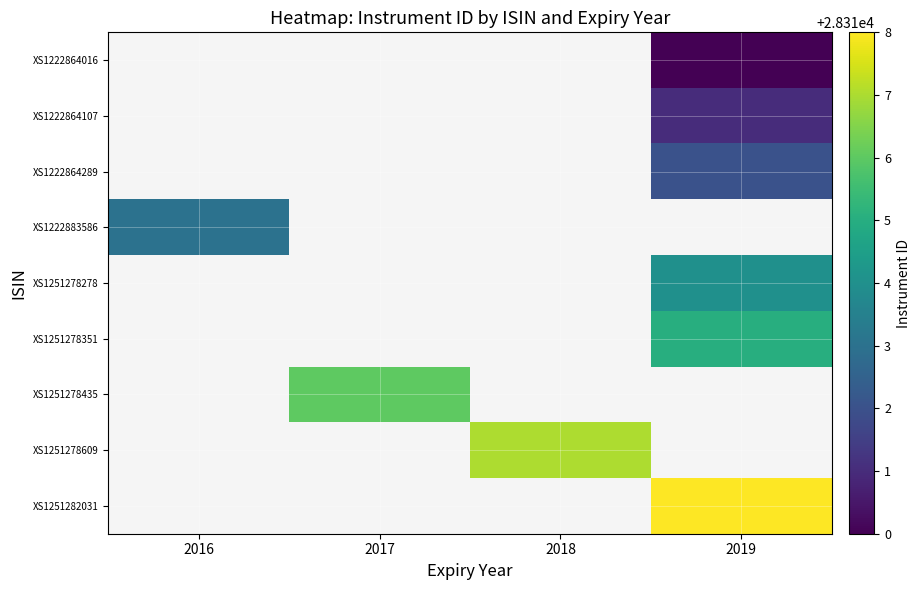

Is the value of row_2 at 2017 greater than the value of row_6 at 2016?

No